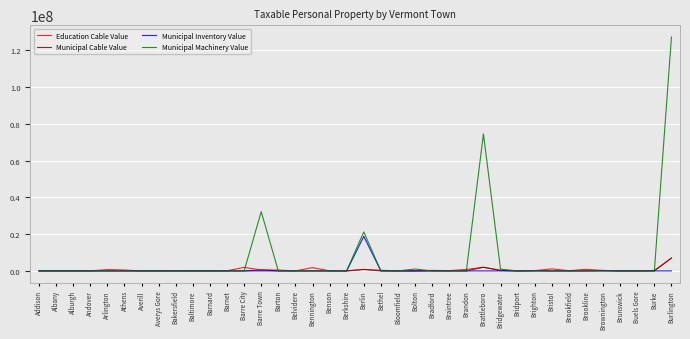

What is the maximum value for Municipal Inventory Value?

18790300